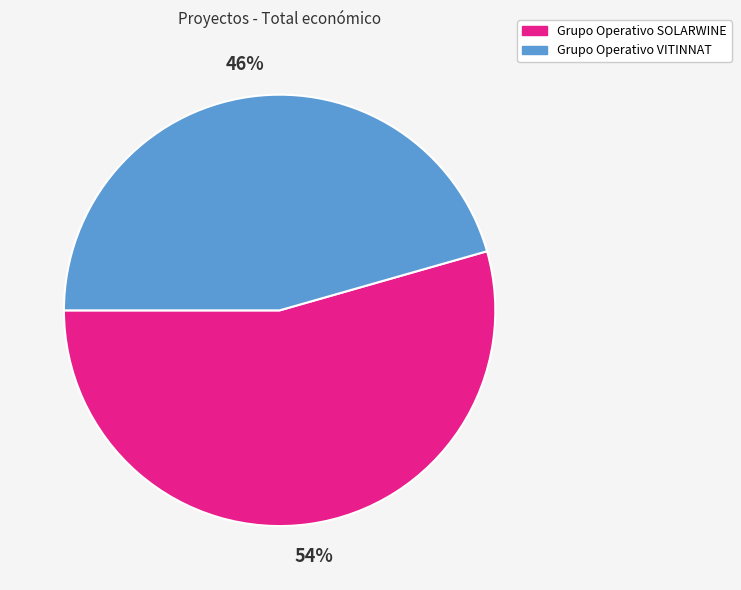

Which category has the biggest portion of the pie?

Grupo Operativo SOLARWINE